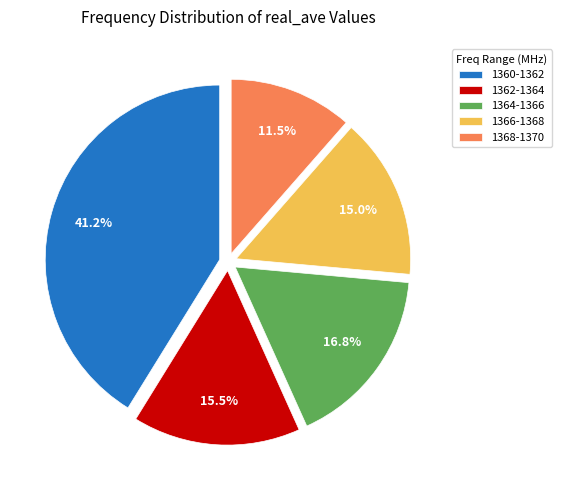

Rank the categories by value from highest to lowest.

1360-1362, 1364-1366, 1362-1364, 1366-1368, 1368-1370